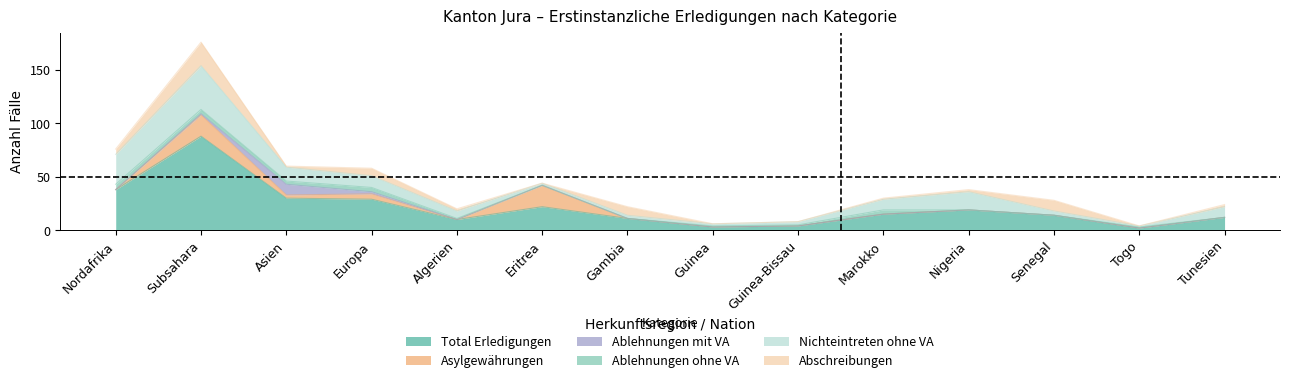

Which category has the lowest value in the Total Erledigungen series?

Togo